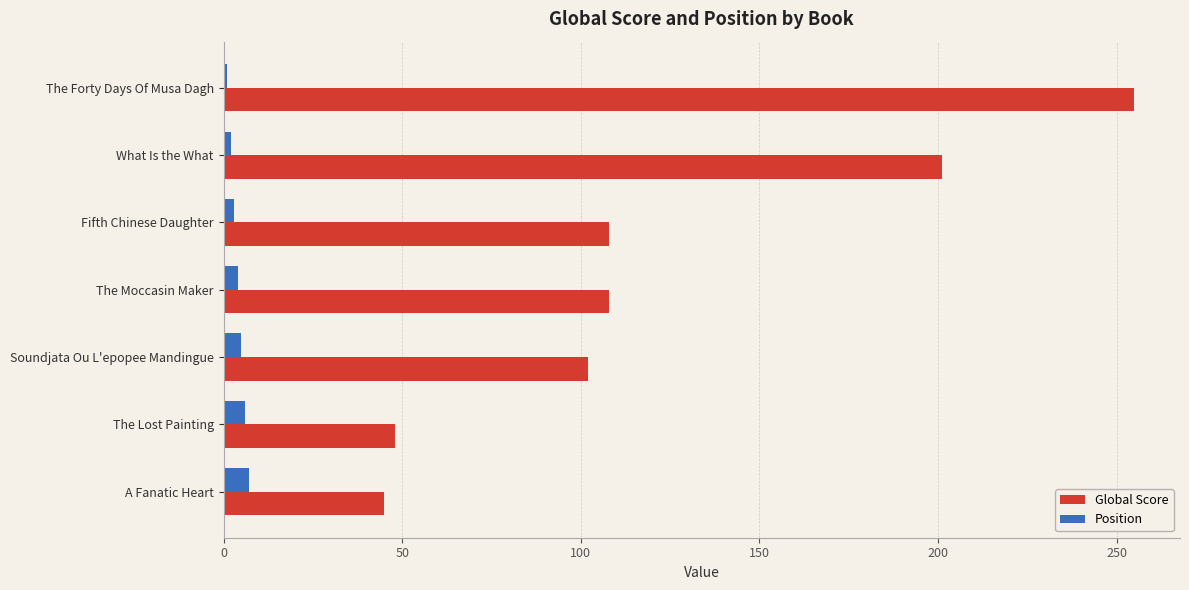

What is the difference between the maximum and minimum values in the Position series?

6